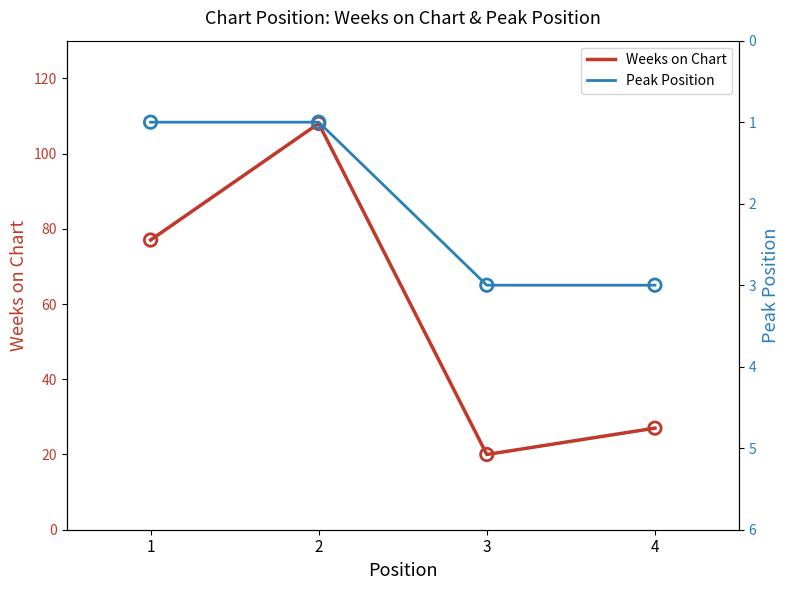

What is the total value across all series at 3?

23